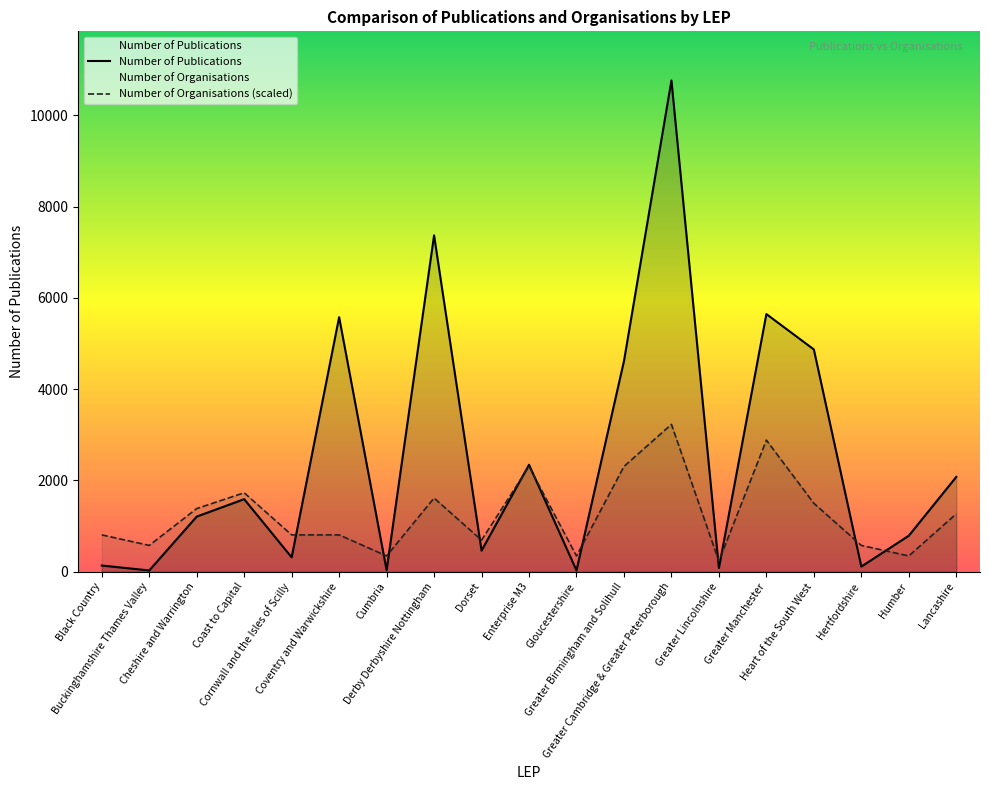

Reading left to right, list all the values displayed in this chart.

Number of Publications: Black Country=136.0	Buckinghamshire Thames Valley=28.0	Cheshire and Warrington=1208.0	Coast to Capital=1590.0	Cornwall and the Isles of Scilly=315.0	Coventry and Warwickshire=5577.0	Cumbria=33.0	Derby Derbyshire Nottingham=7369.0	Dorset=462.0	Enterprise M3=2344.0	Gloucestershire=29.0	Greater Birmingham and Solihull=4614.0	Greater Cambridge & Greater Peterborough=10763.0	Greater Lincolnshire=81.0	Greater Manchester=5645.0	Heart of the South West=4870.0	Hertfordshire=113.0	Humber=789.0	Lancashire=2077.0
Number of Organisations: Black Country=807.2	Buckinghamshire Thames Valley=576.6	Cheshire and Warrington=1383.8	Coast to Capital=1729.8	Cornwall and the Isles of Scilly=807.2	Coventry and Warwickshire=807.2	Cumbria=346.0	Derby Derbyshire Nottingham=1614.5	Dorset=691.9	Enterprise M3=2306.4	Gloucestershire=346.0	Greater Birmingham and Solihull=2306.4	Greater Cambridge & Greater Peterborough=3228.9	Greater Lincolnshire=230.6	Greater Manchester=2882.9	Heart of the South West=1499.1	Hertfordshire=576.6	Humber=346.0	Lancashire=1268.5